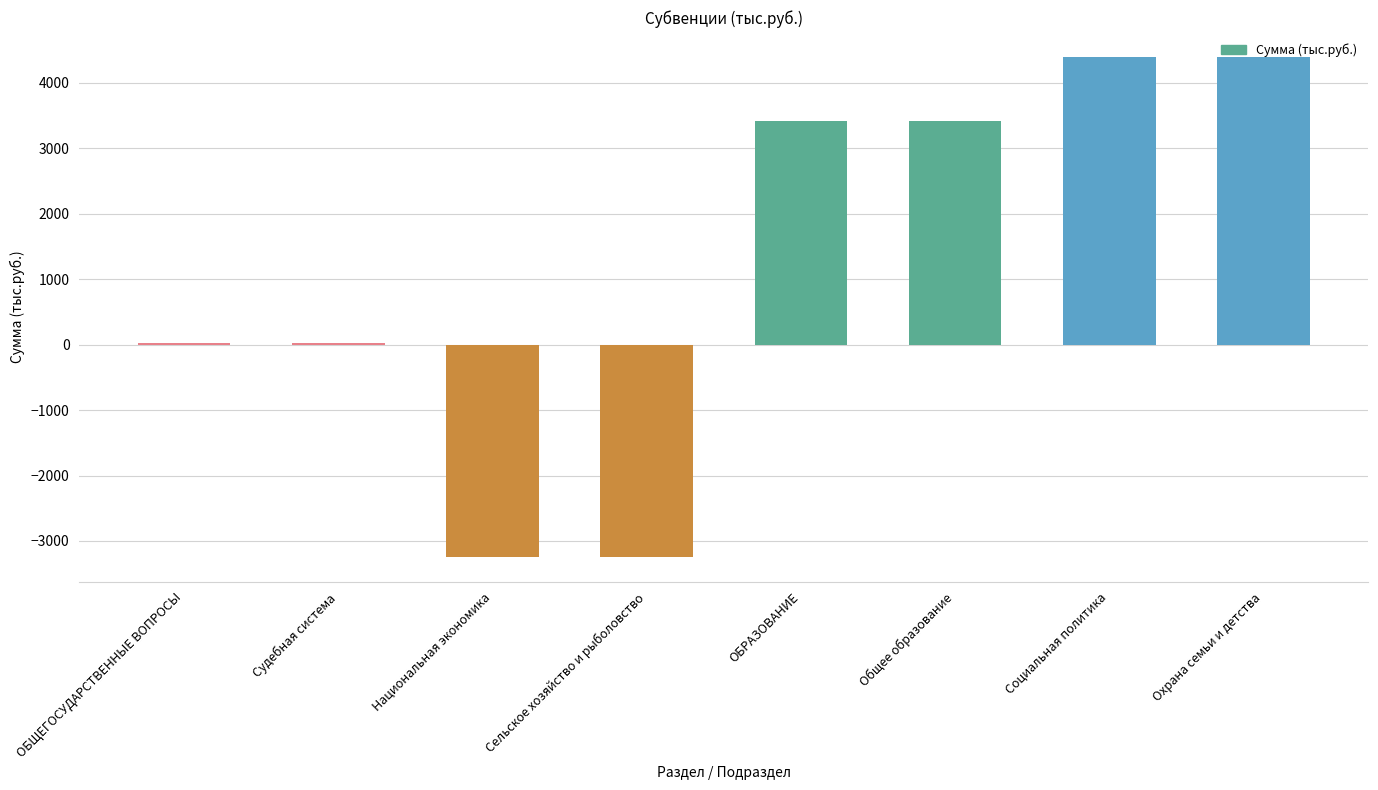

The value at Судебная система is 17.7. True or false?

True